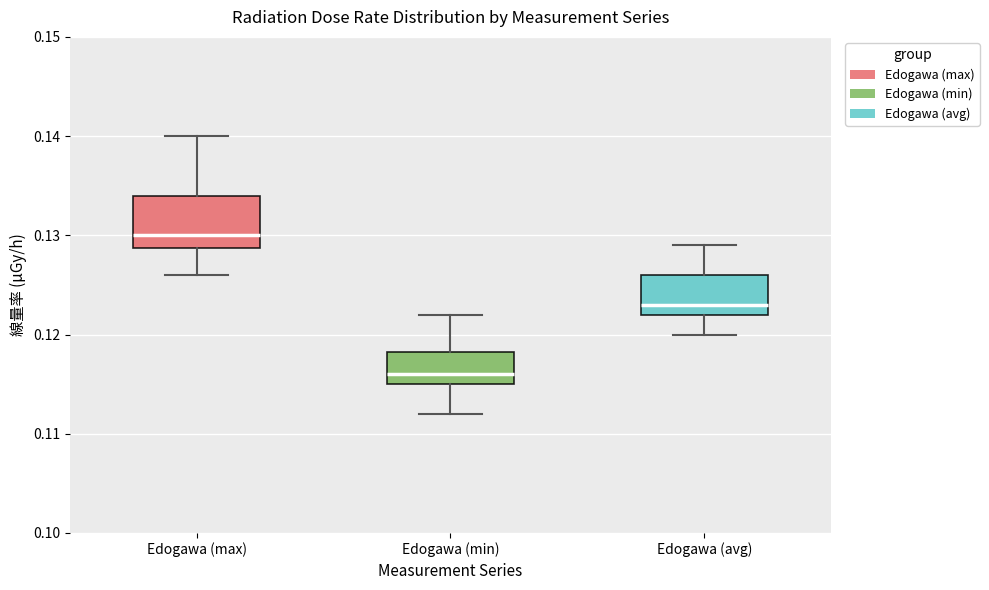

Reading left to right, transcribe this box plot: for each box, give where its median line is, the range the box spans, and where its two whiskers end, as read against the y-axis. The values are not printed on the chart, so give them approximately, as read against the axis.

Edogawa (max): median 0.130, box 0.129 to 0.134, whiskers 0.126 to 0.140
Edogawa (min): median 0.116, box 0.115 to 0.118, whiskers 0.112 to 0.122
Edogawa (avg): median 0.123, box 0.122 to 0.126, whiskers 0.120 to 0.129